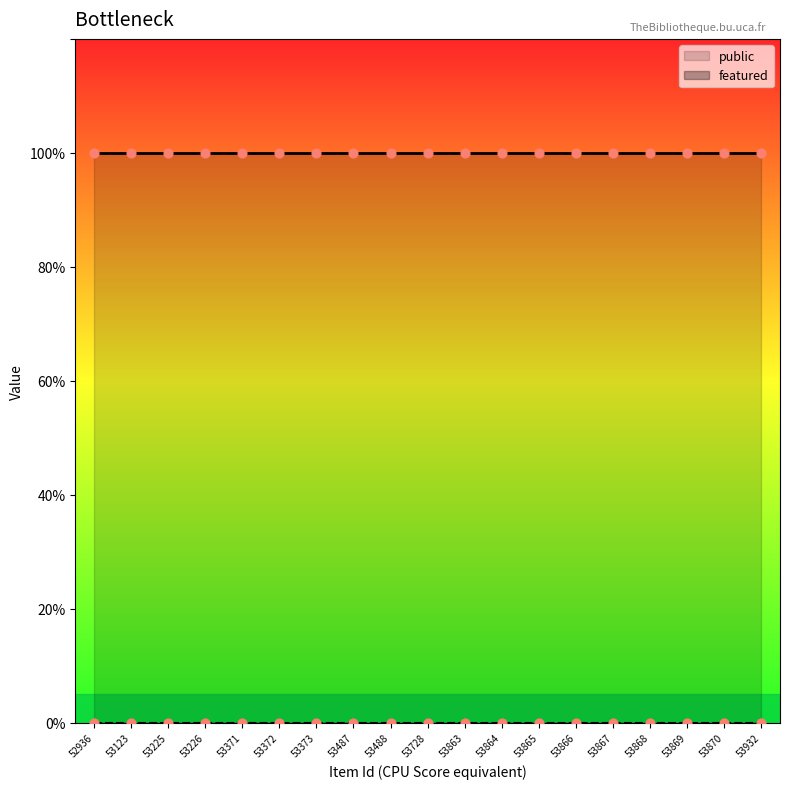

Is the value of public at 53225 greater than the value of featured at 53865?

Yes